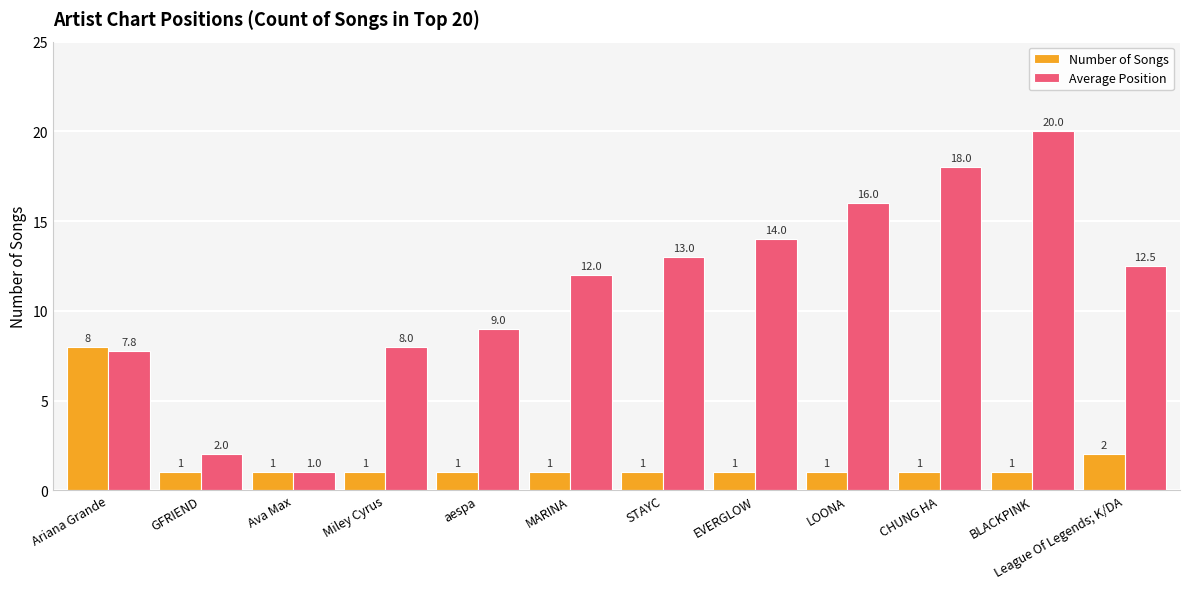

At which label is Number of Songs closest to 4?

League Of Legends; K/DA